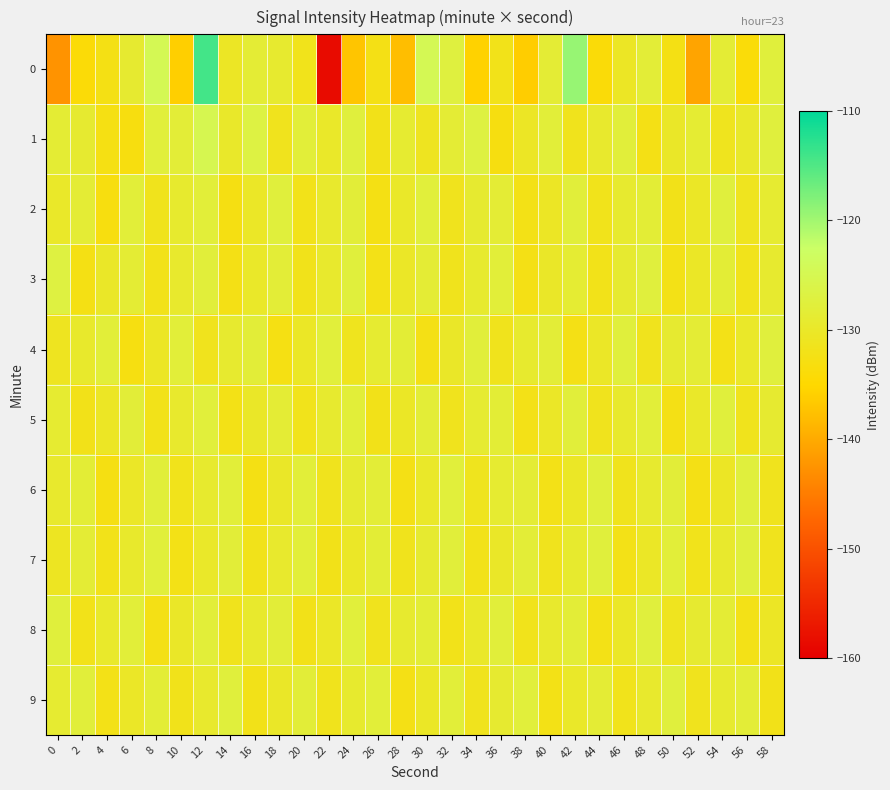

How many distinct data groups are displayed?

10